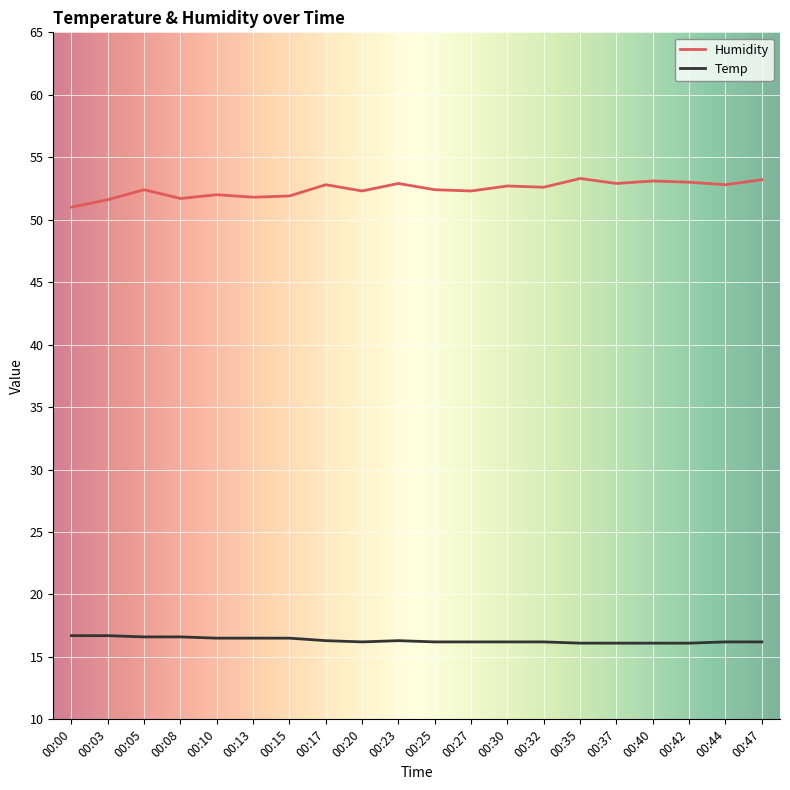

Is the value of Temp at 00:25 greater than the value of Humidity at 00:27?

No